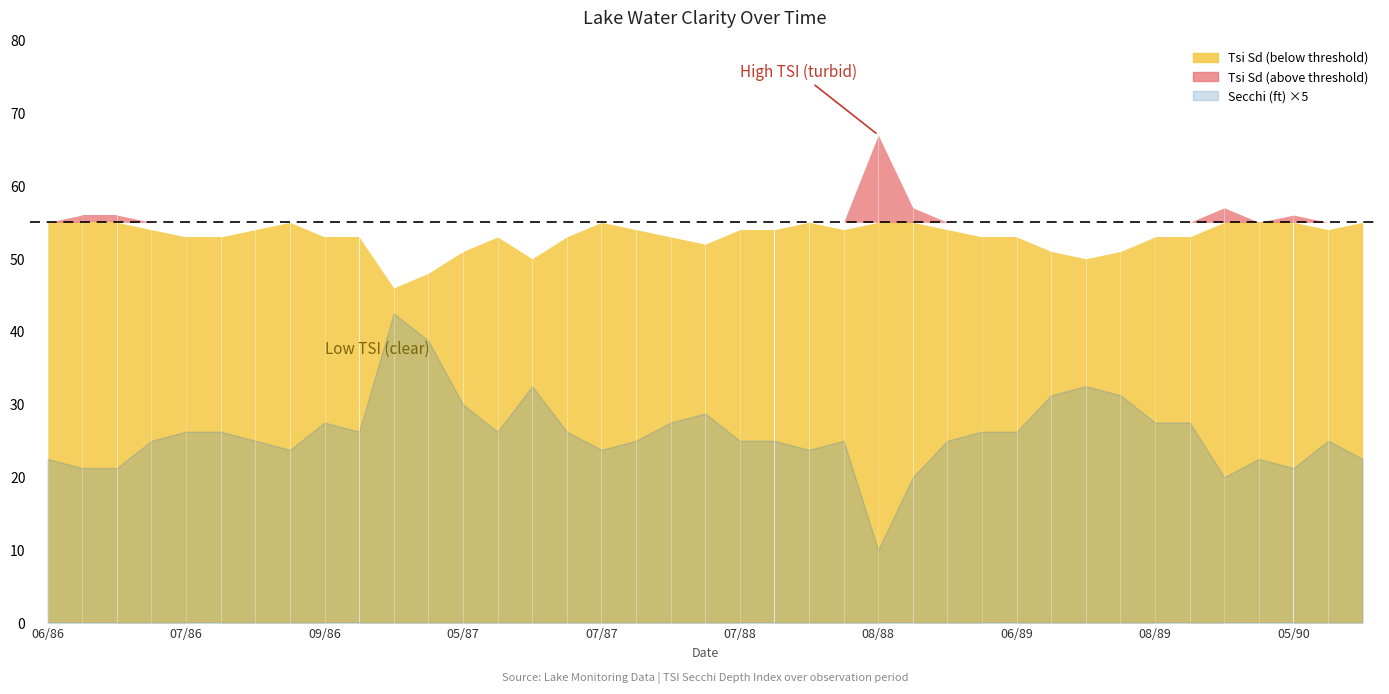

In Secchi (ft), how many points are higher than both neighbors (excluding endpoints)?

8